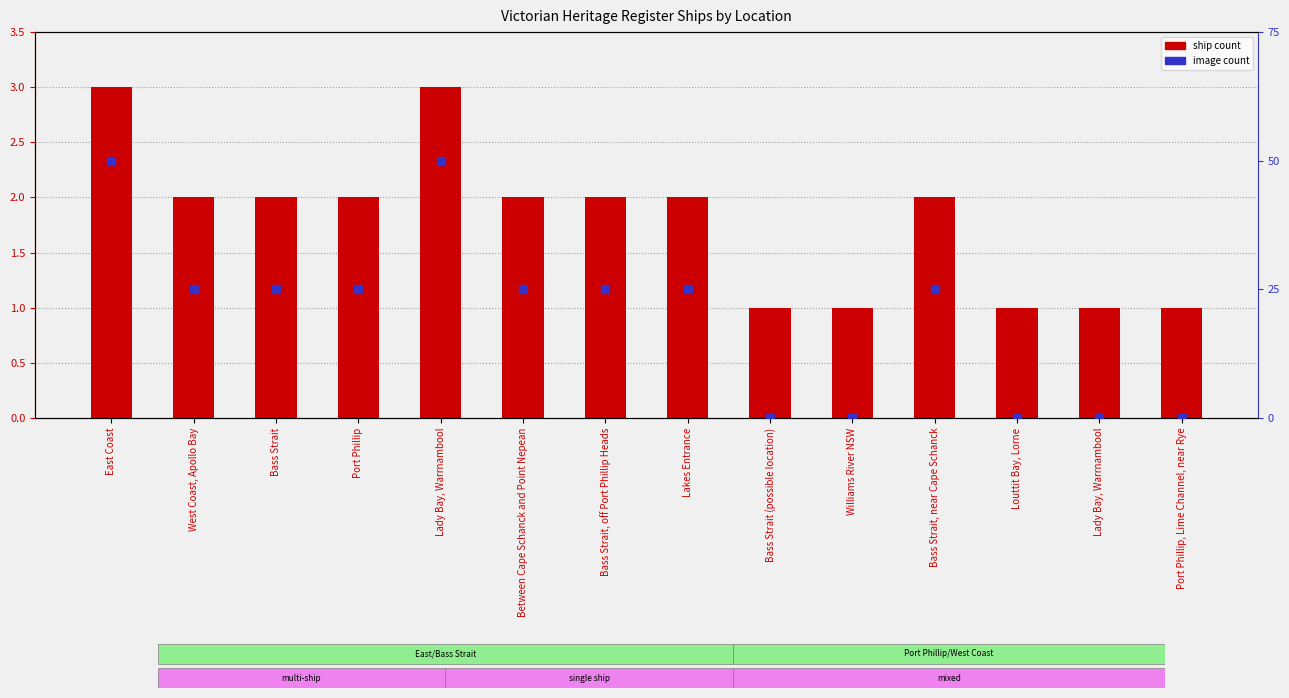

At how many categories does at least one series exceed 1?

9